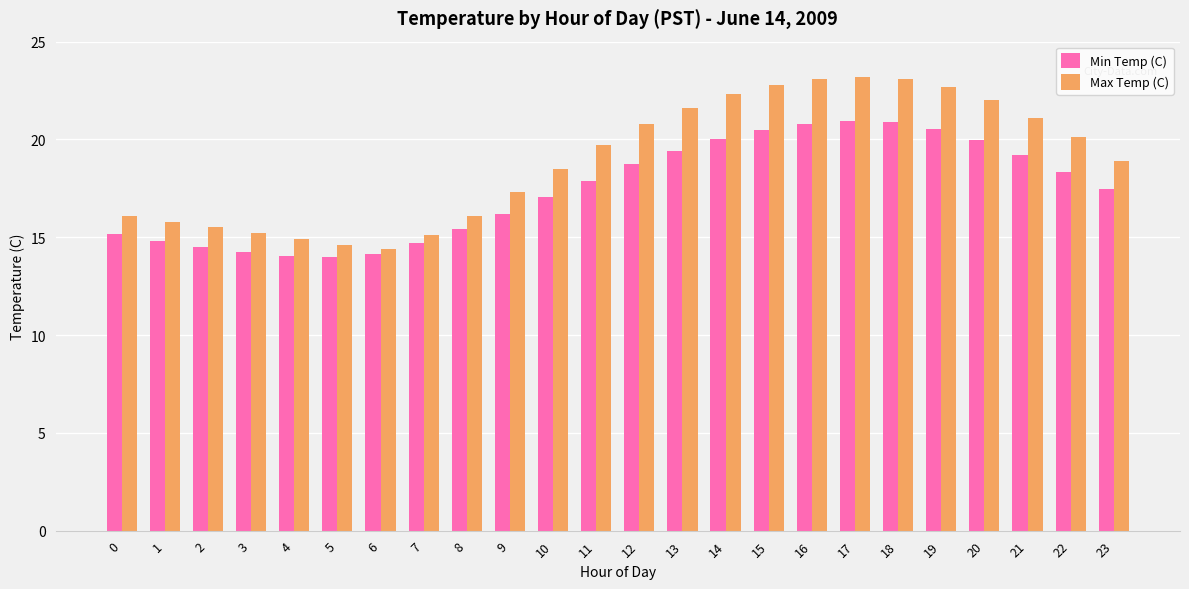

What is the average value of the Max Temp (C) series?

19.0